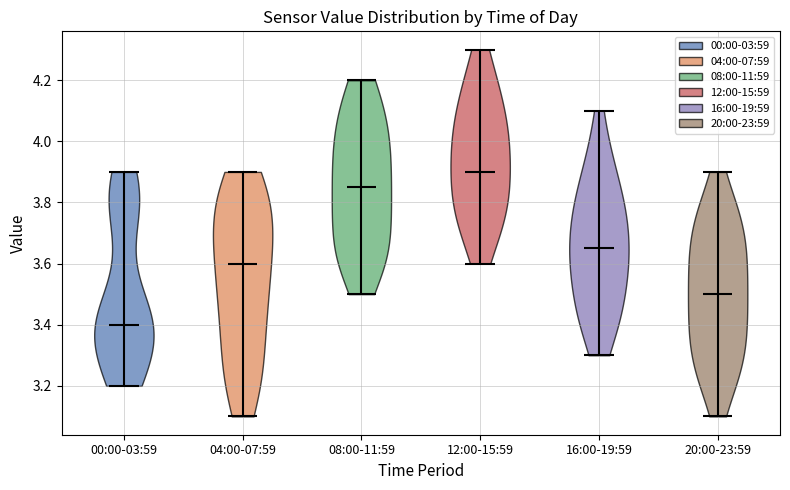

What is the lowest point the violin for 12:00-15:59 reaches on the y-axis? The values are not printed on the chart, so give them approximately, as read against the axis.

3.60